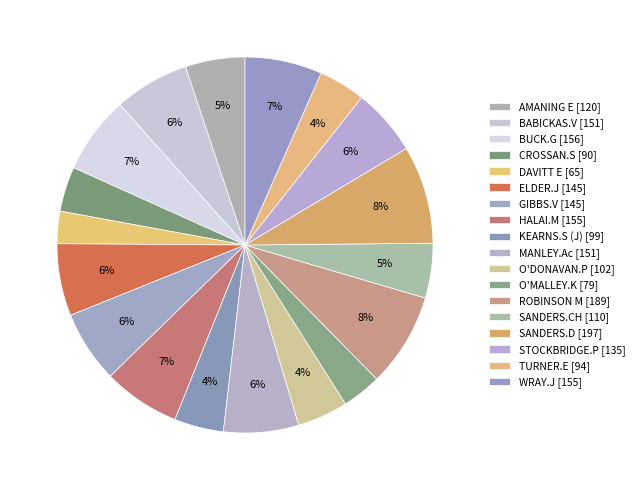

The O'DONAVAN.P slice represents 4% of the pie. True or false?

True